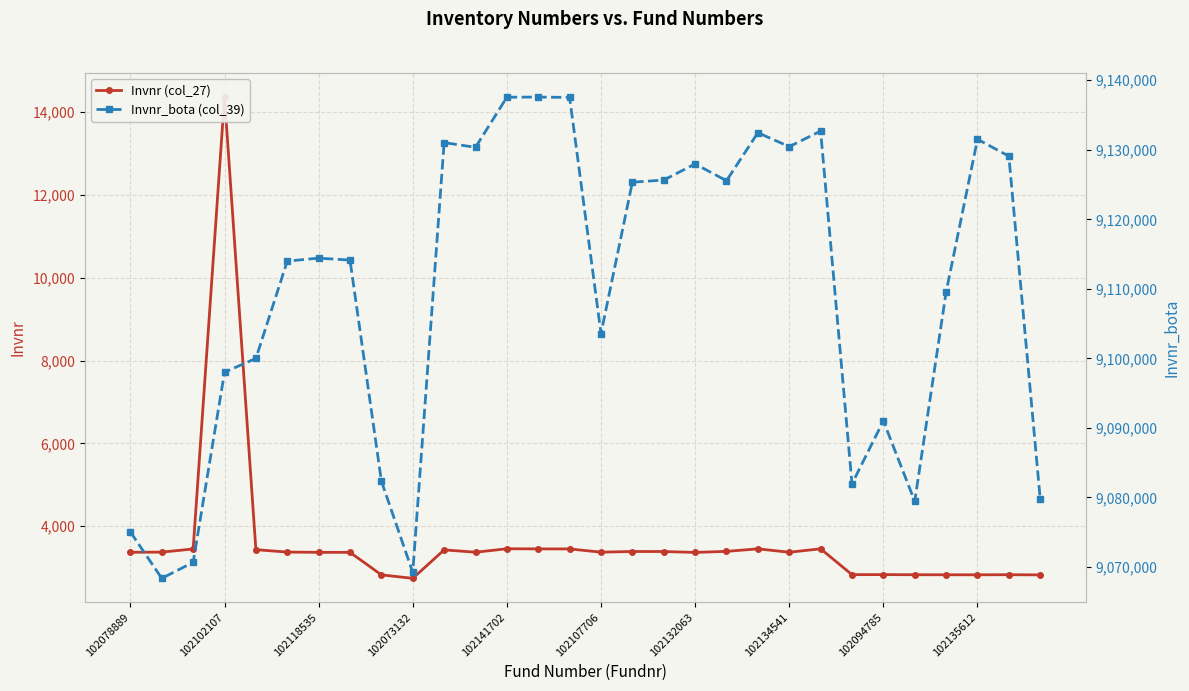

Which series has the widest spread of values?

Invnr_bota (col_39)